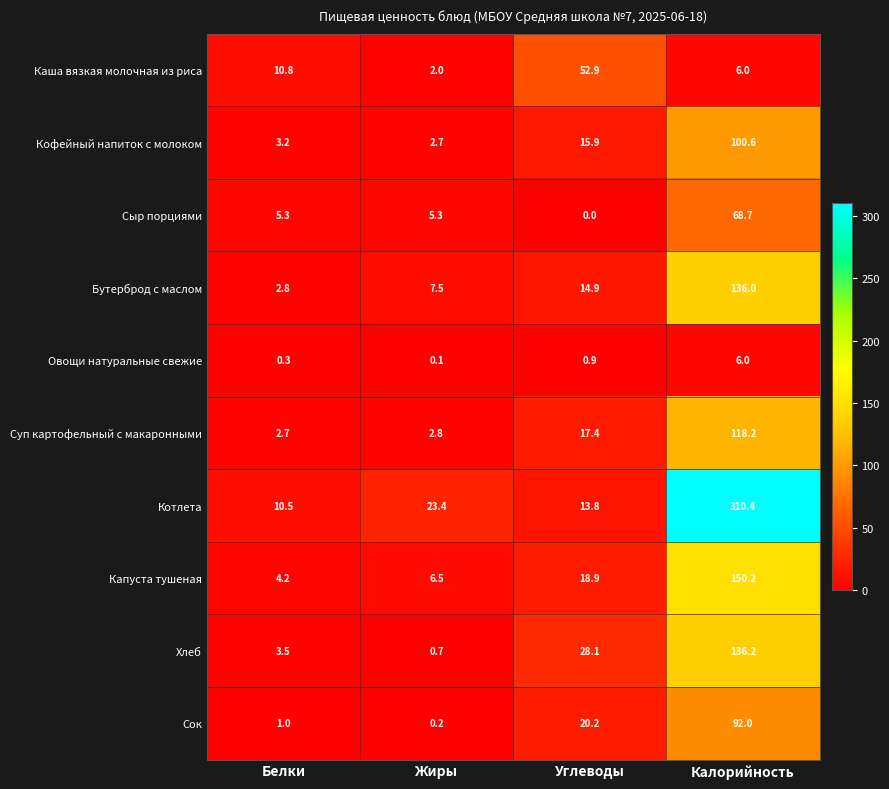

What value does the Котлета series have at Углеводы?

13.8